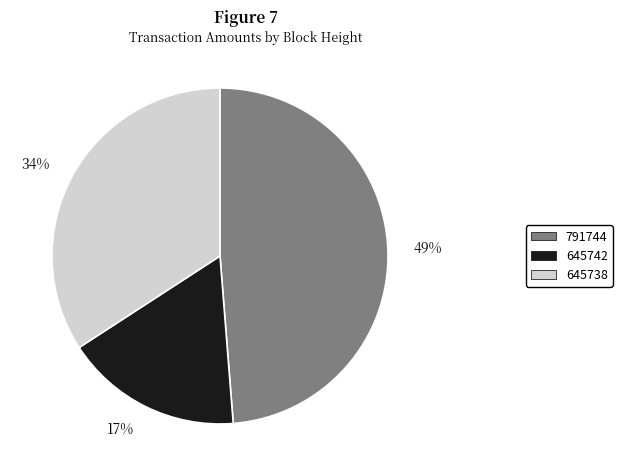

What is the smallest slice in the pie chart?

17%